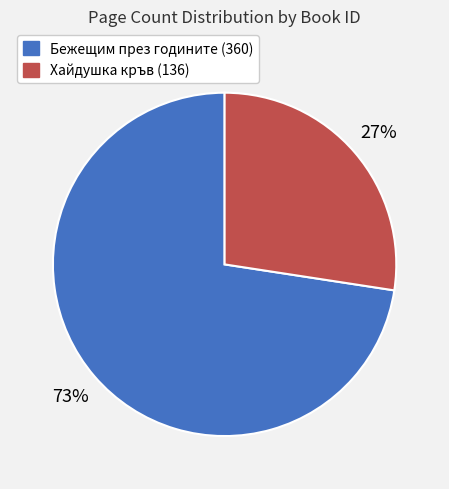

How many segments does this pie chart have?

2